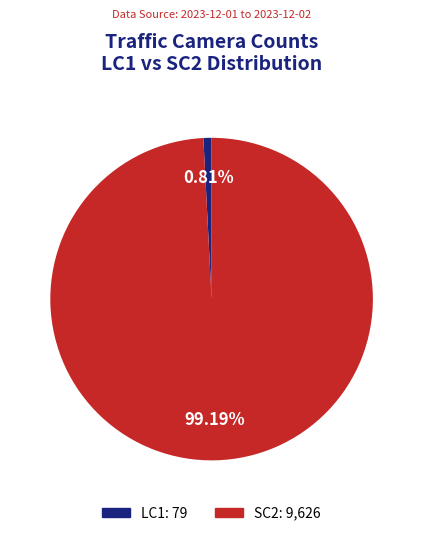

Count the number of slices in the pie.

2